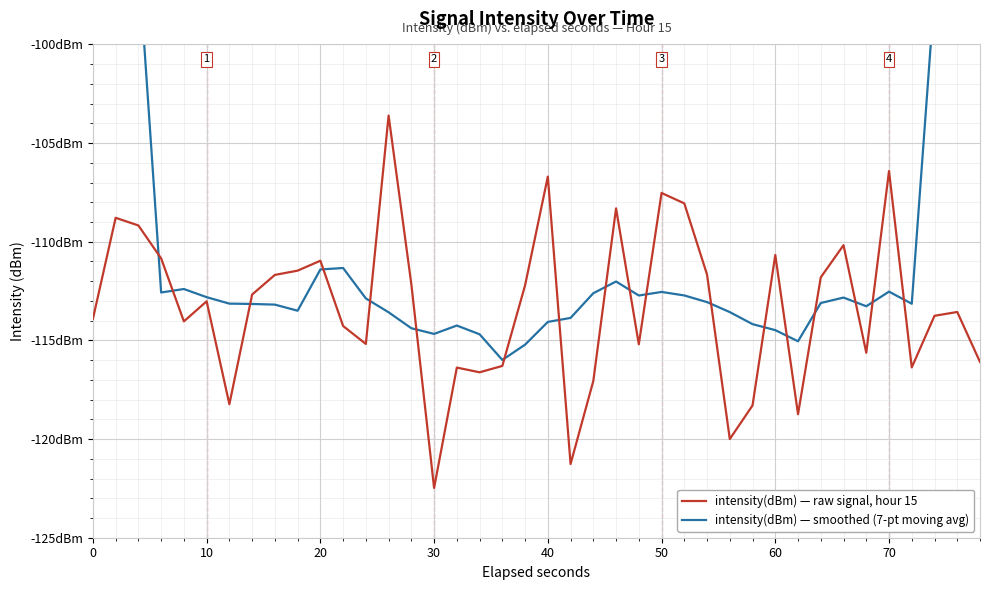

What is the lowest value of the intensity(dBm) — smoothed (7-pt moving avg) series?

-116.0